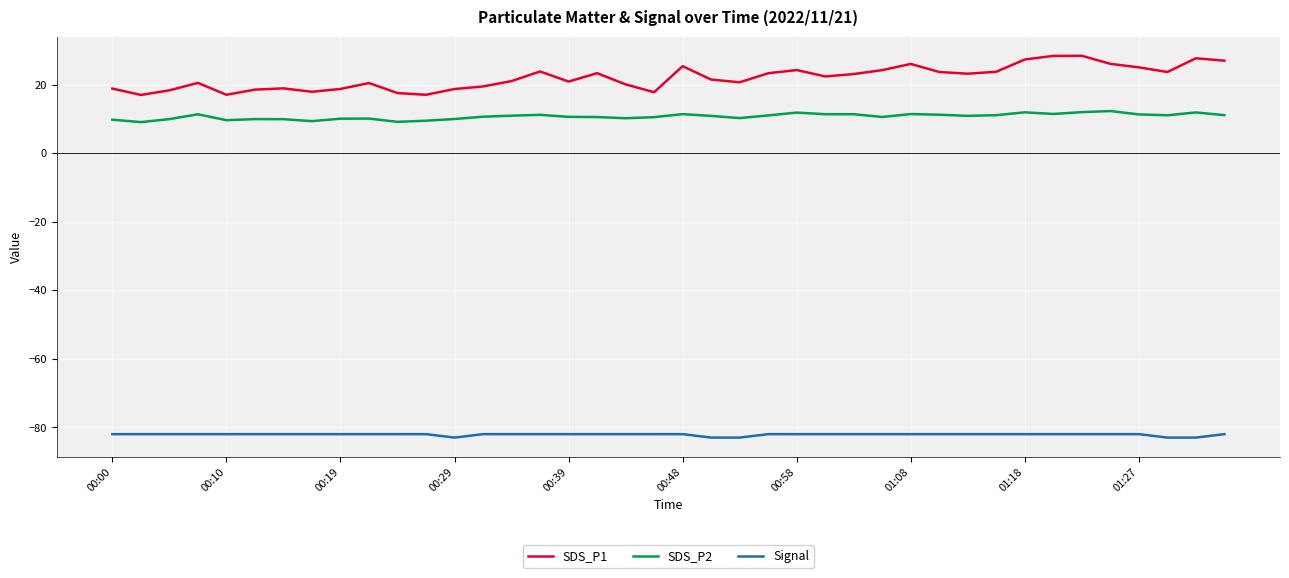

What is the smallest value displayed?

-83.0